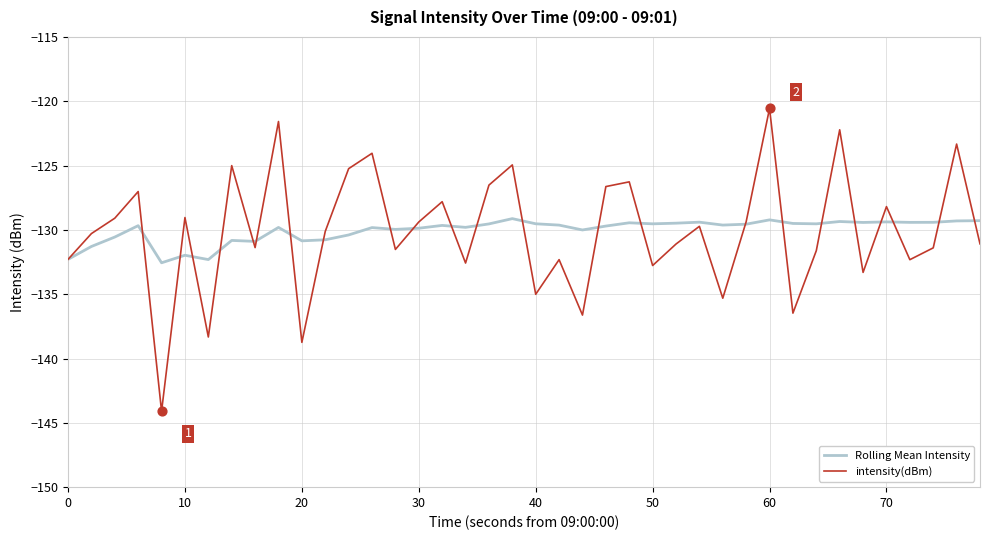

Which series has the largest range (max minus min)?

intensity(dBm)